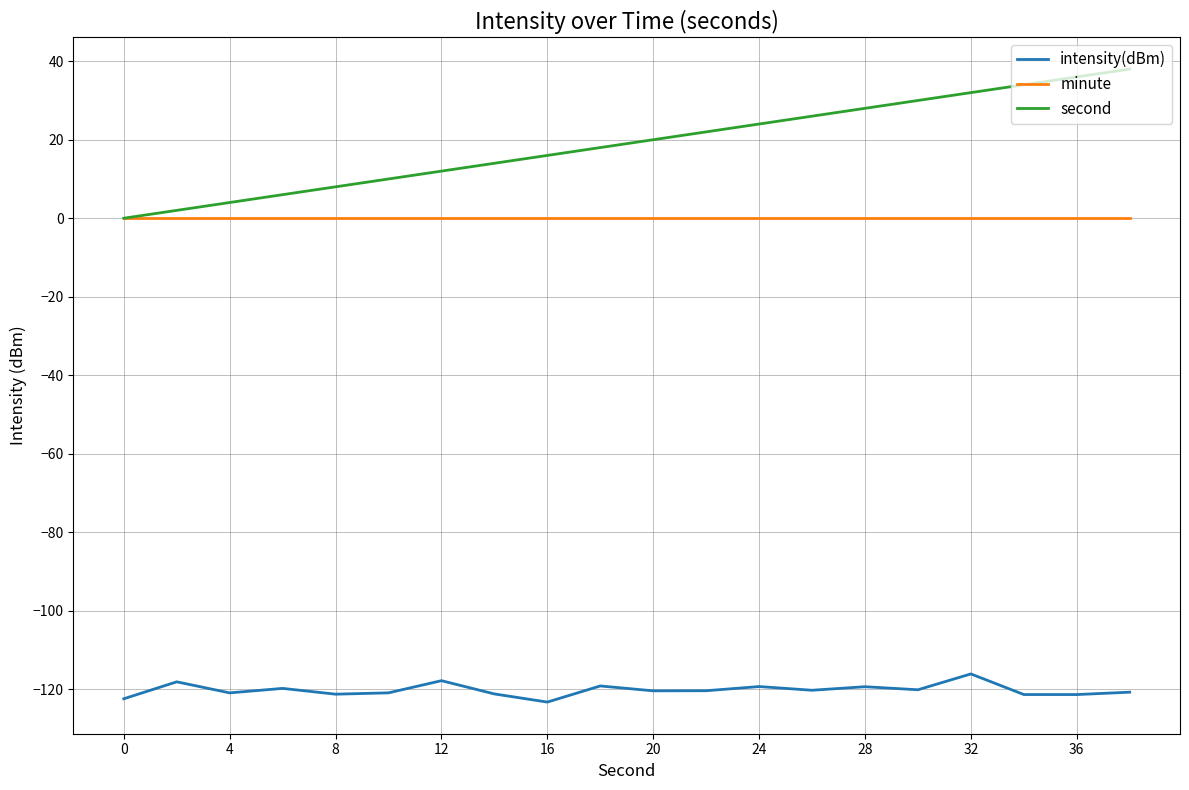

List the series in order of their peak value, lowest first.

intensity(dBm), minute, second